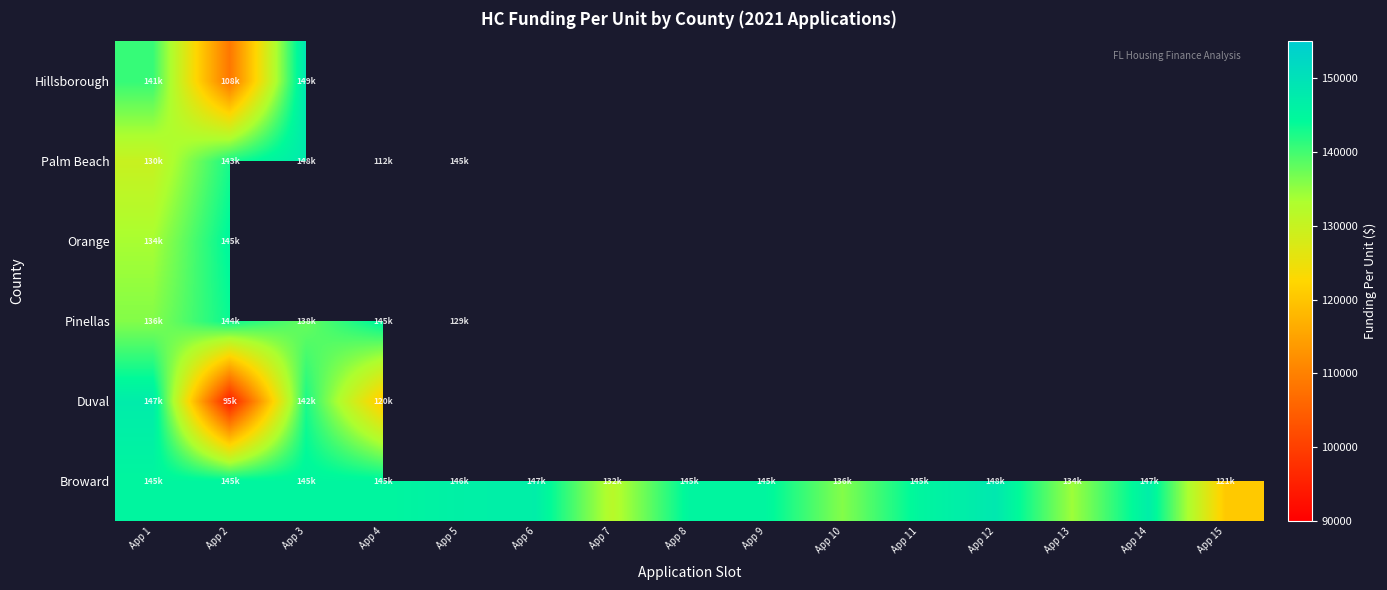

Read the Duval value at App 4.

120267.7